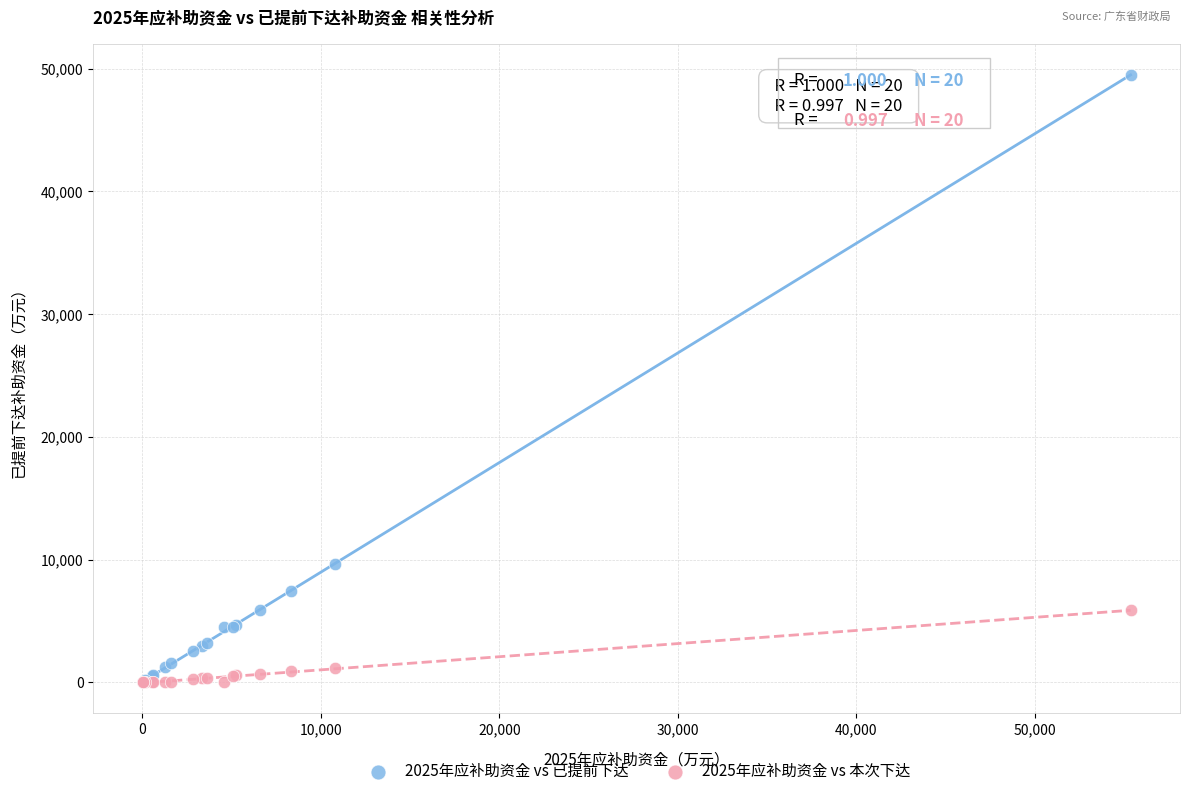

What are all the series names shown in the legend?

2025年应补助资金 vs 已提前下达, 2025年应补助资金 vs 本次下达